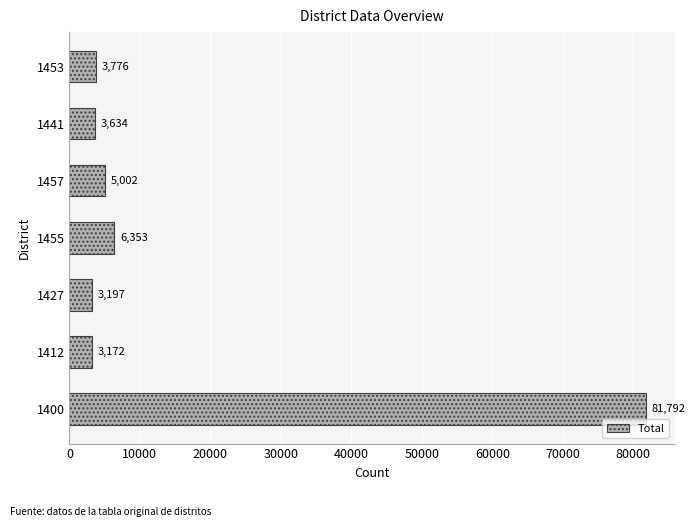

What is the average value?

15275